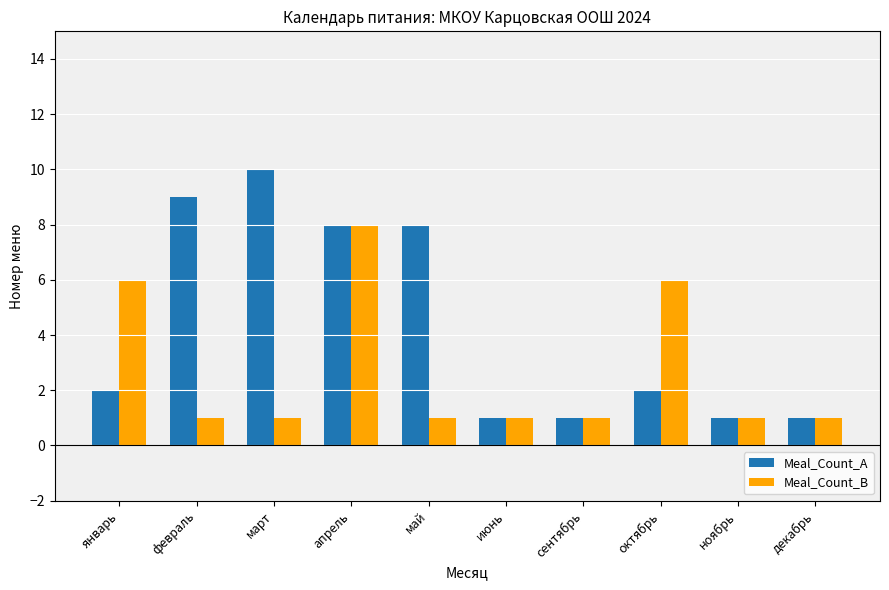

What is the approximate value of Meal_Count_A at октябрь?

2